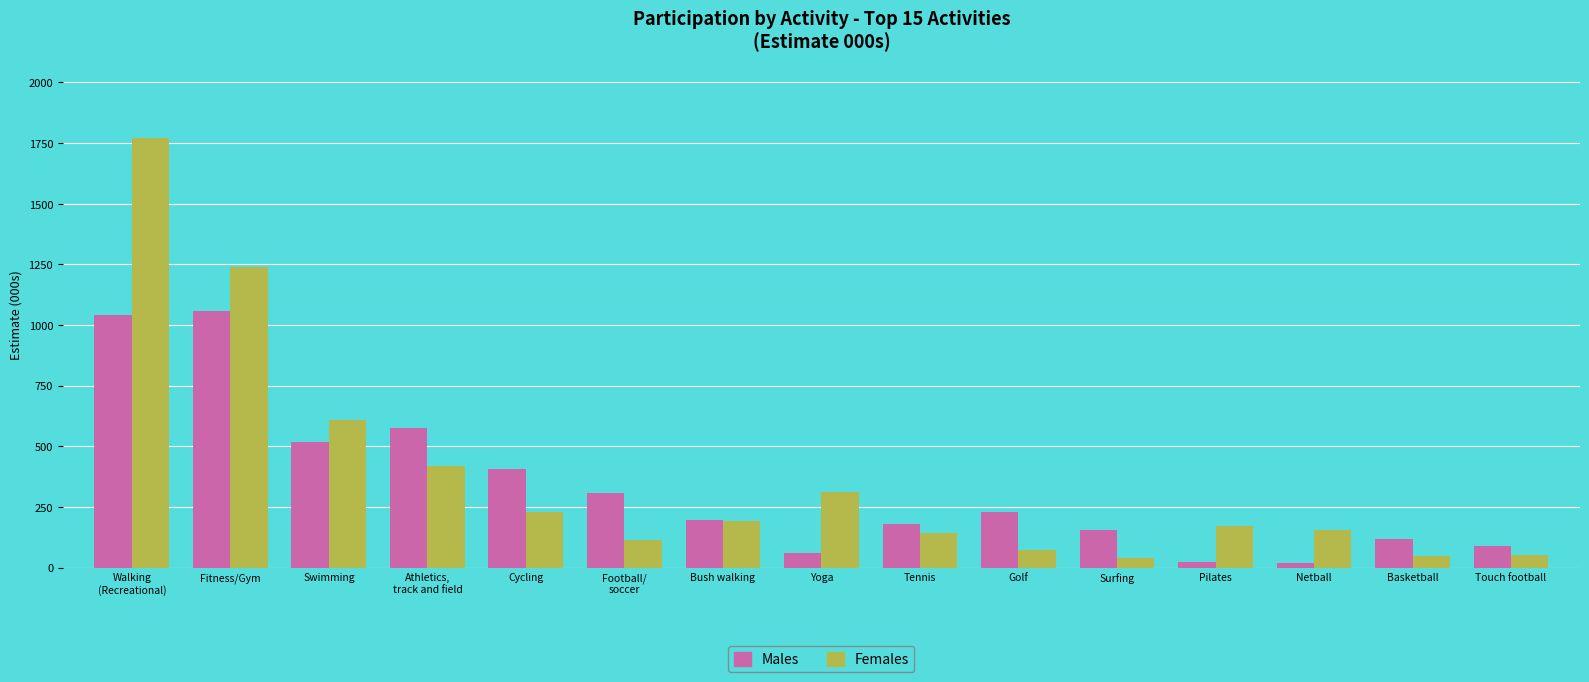

What is the average value of the Females series?

370.8